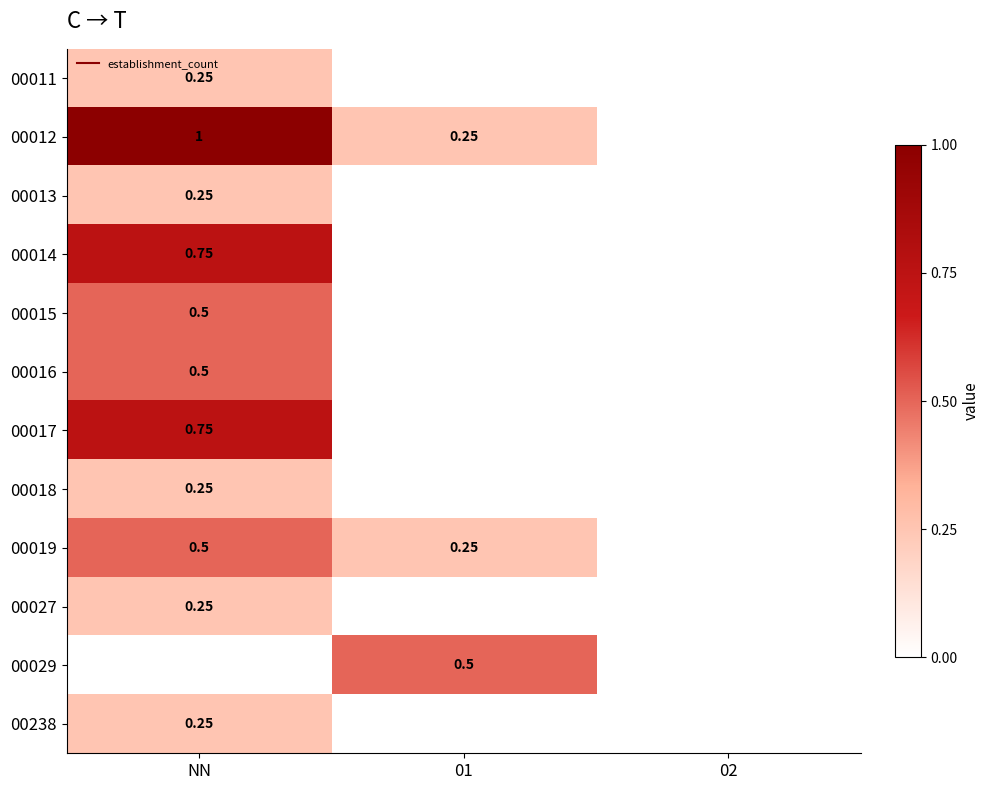

How many data points does each series have?

3